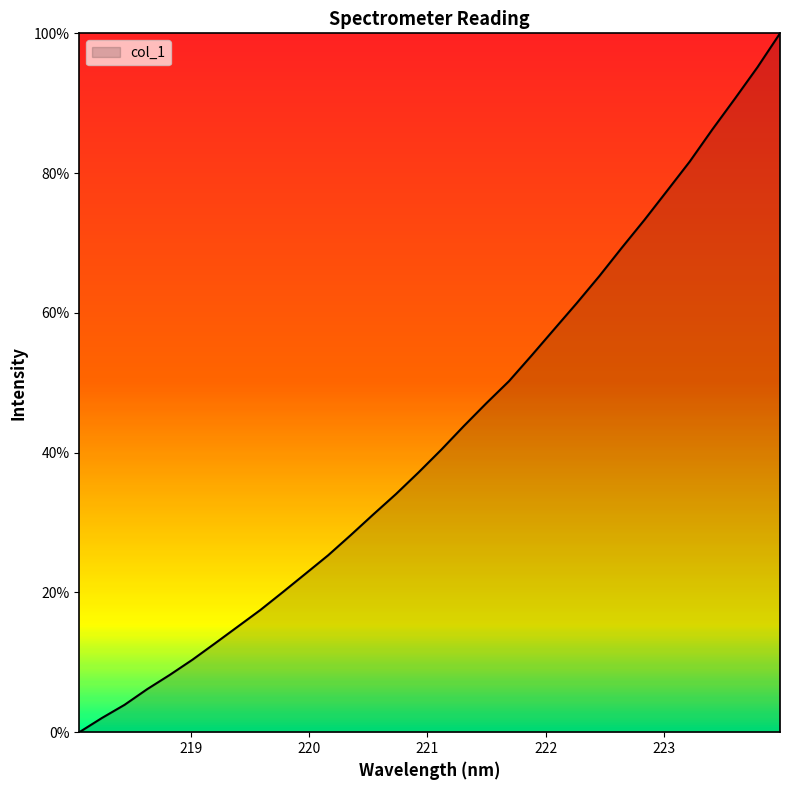

What is the maximum value shown in the chart?

100.0